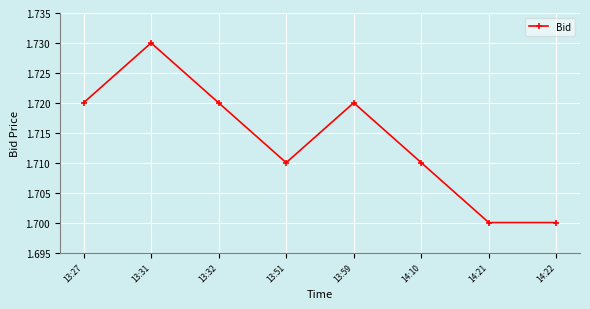

Approximately how many times larger is the value at 14:22 compared to 13:31?

1.0